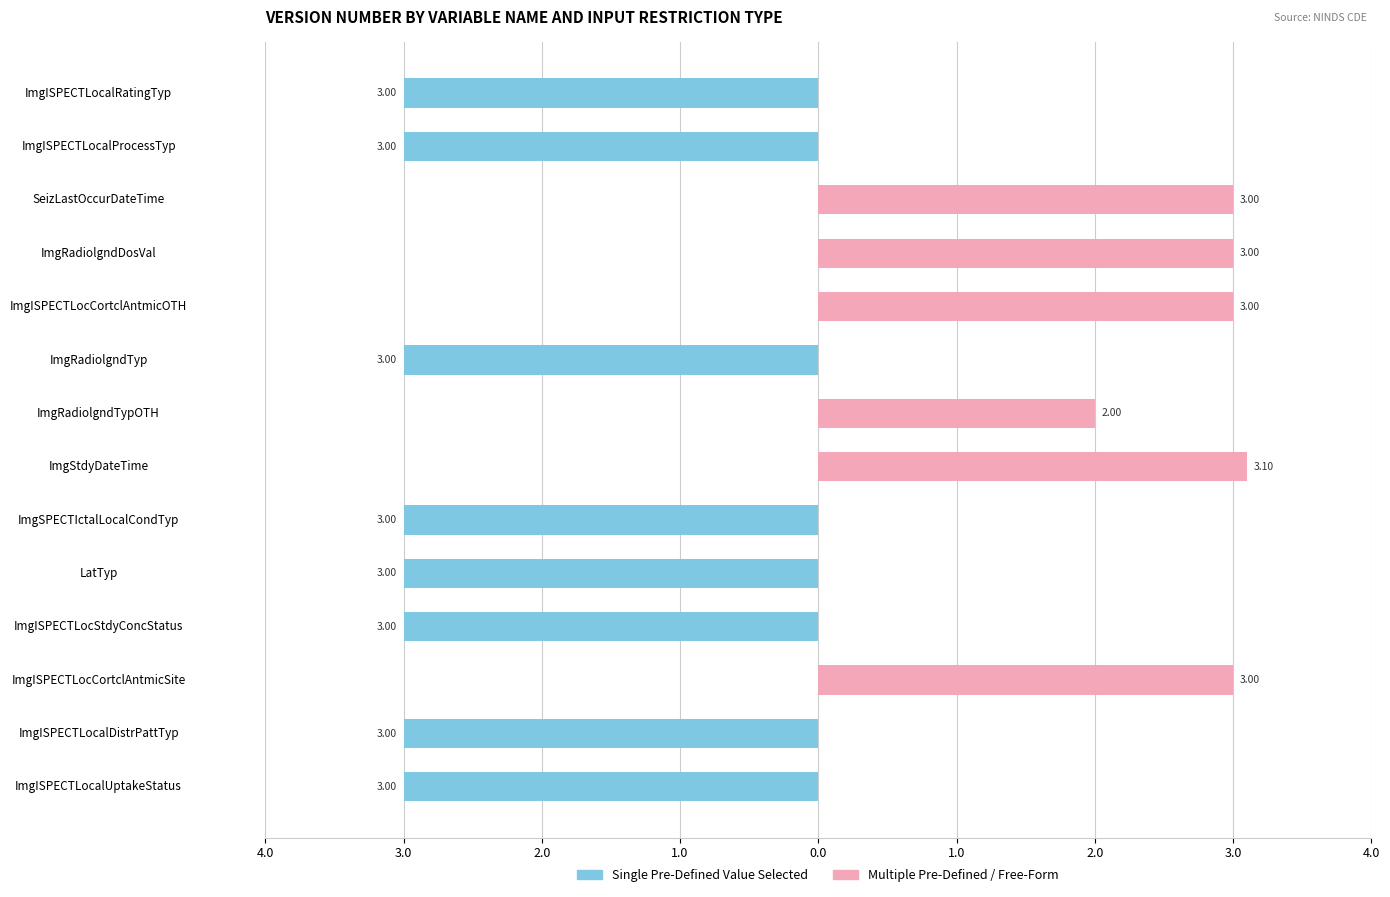

What are all the series names shown in the legend?

Single Pre-Defined Value Selected, Multiple Pre-Defined / Free-Form